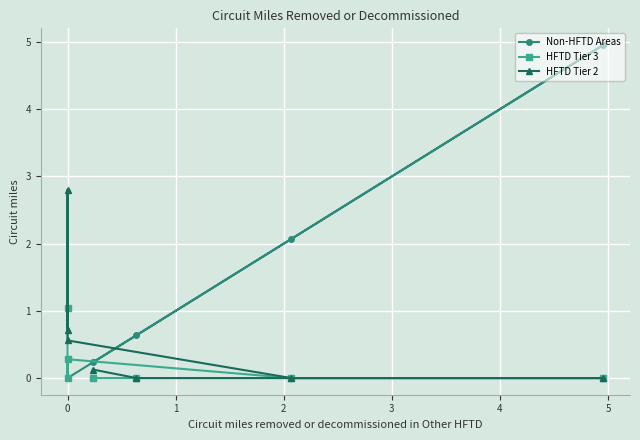

What is the average value of the HFTD Tier 2 series?

0.6